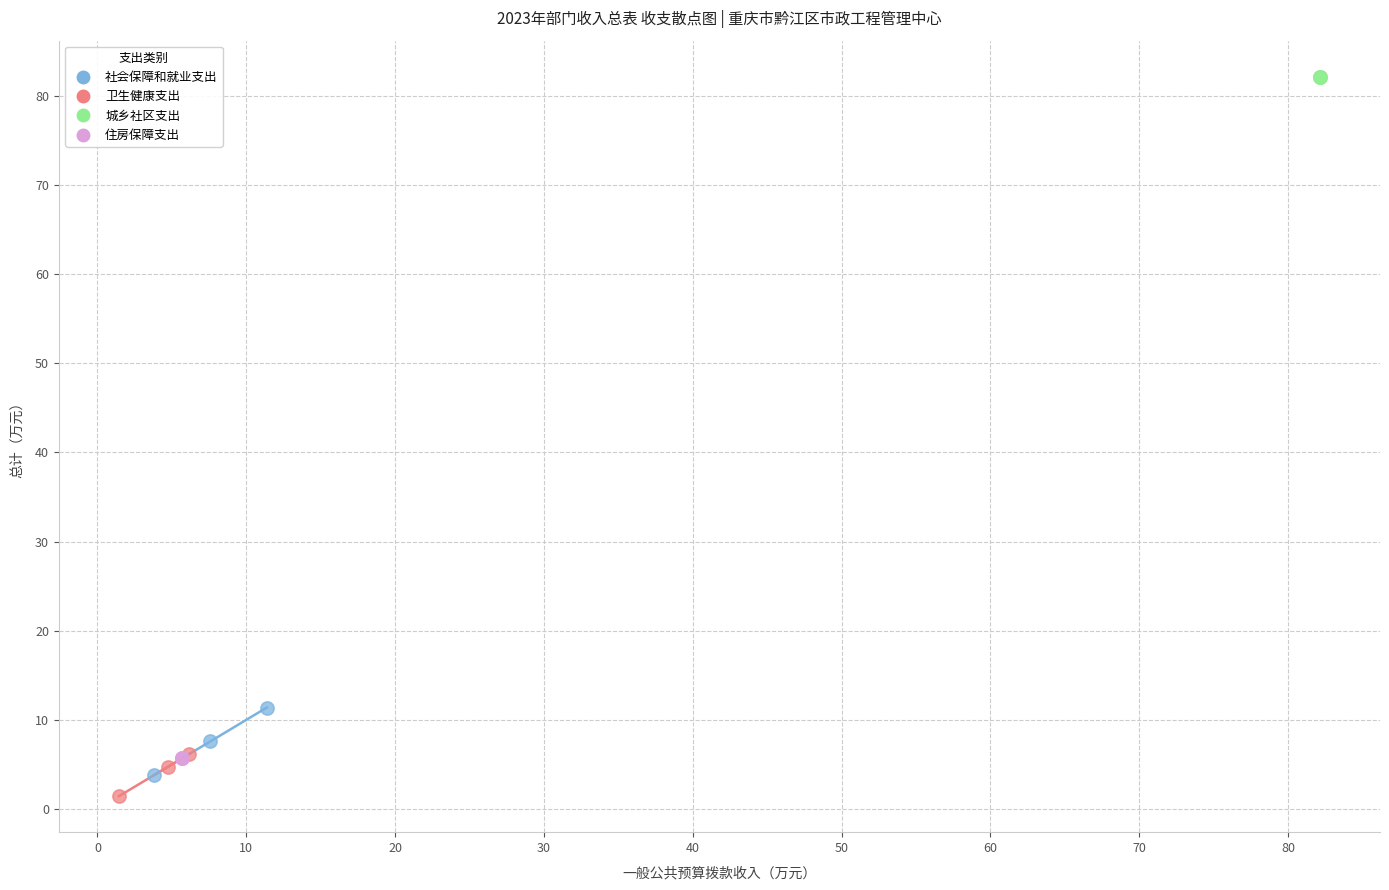

Which series reaches the maximum Y coordinate?

城乡社区支出